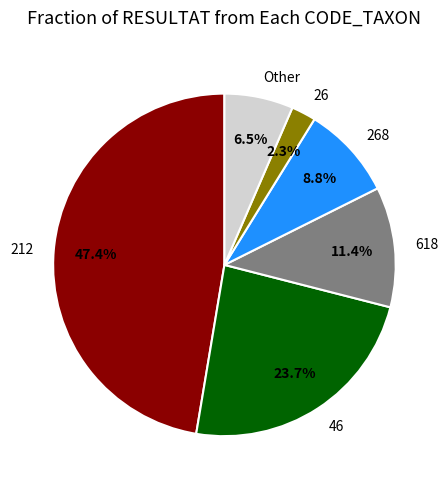

How many slices are in this pie chart?

6